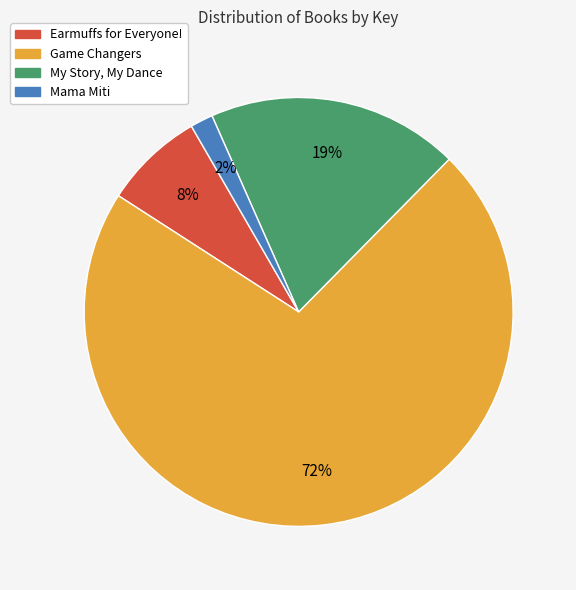

What is the ratio of the value at Mama Miti to the value at Earmuffs for Everyone!?

0.2